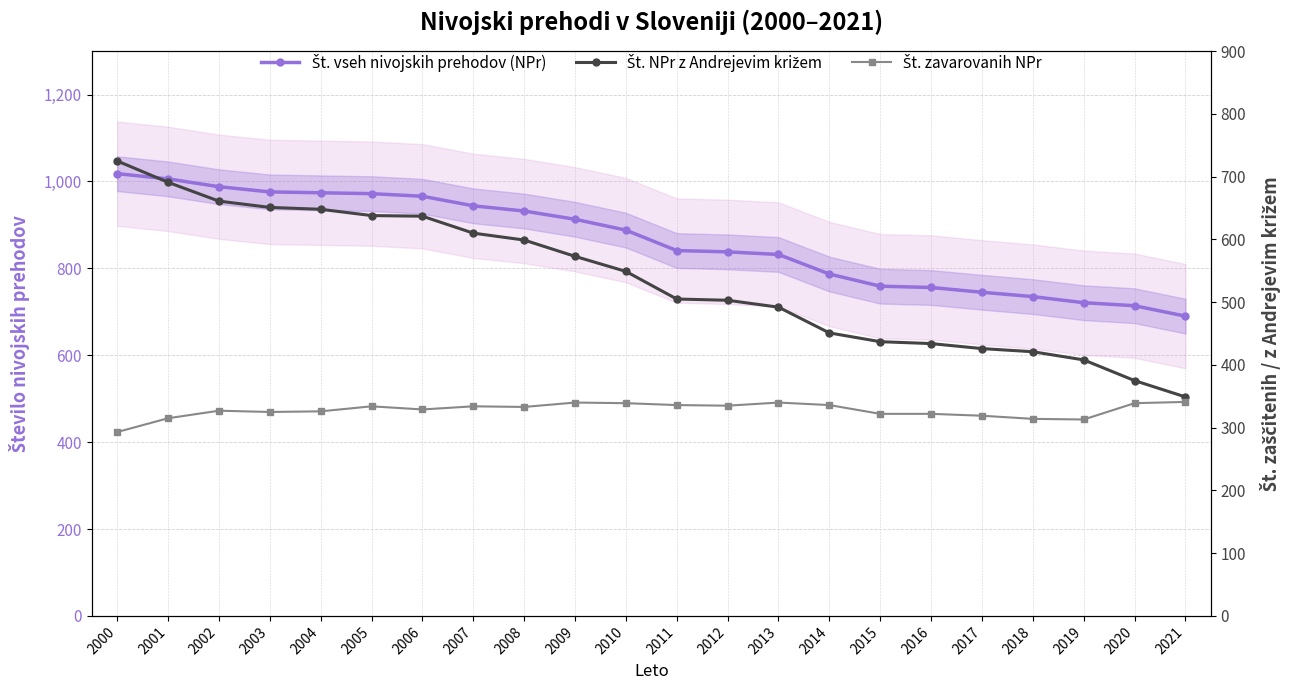

Which series has the largest range (max minus min)?

Št. NPr z Andrejevim križem